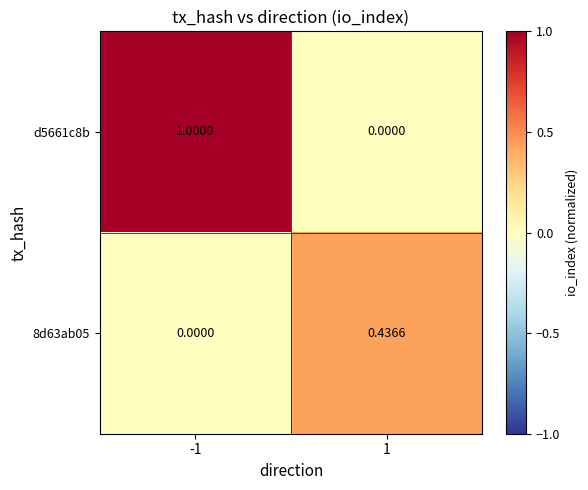

Between -1 and 1, which series saw the biggest shift?

d5661c8b